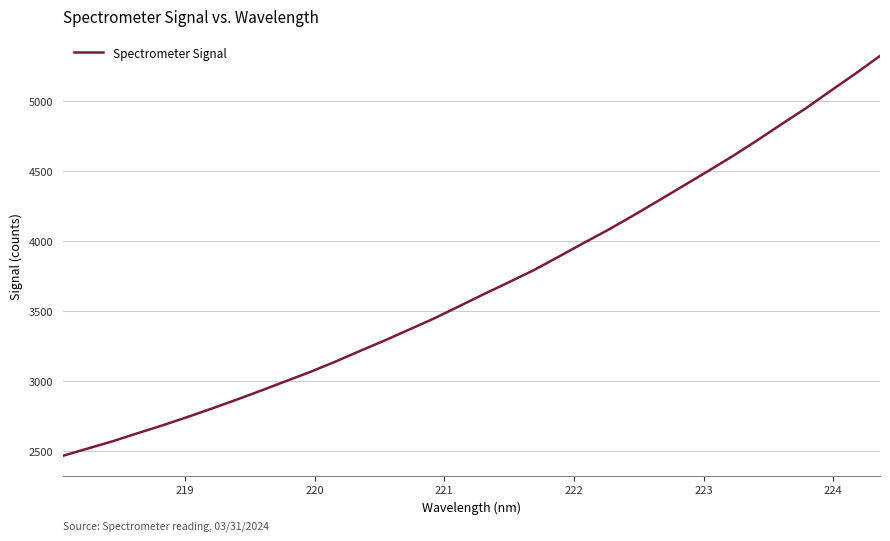

What is the difference between the maximum and minimum values?

2861.5